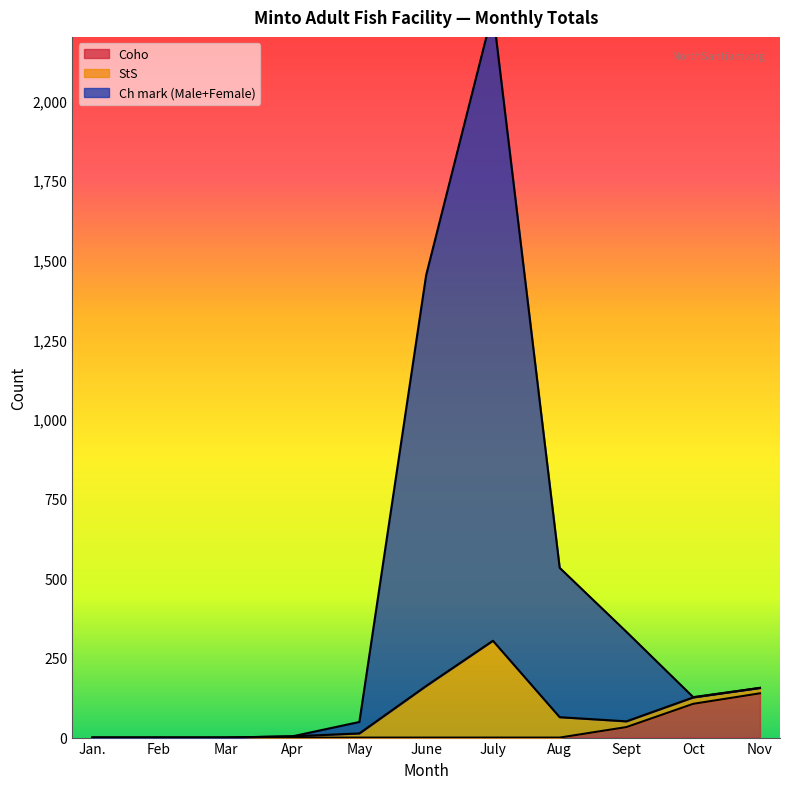

True or false: StS and Coho cross at least once.

False